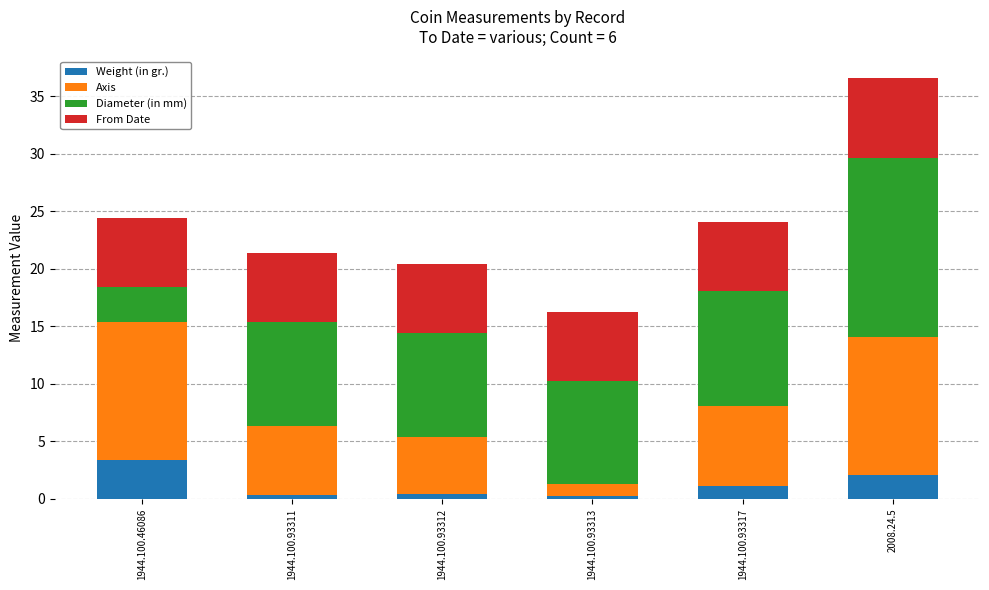

At which category is the sum across all series the highest?

2008.24.5